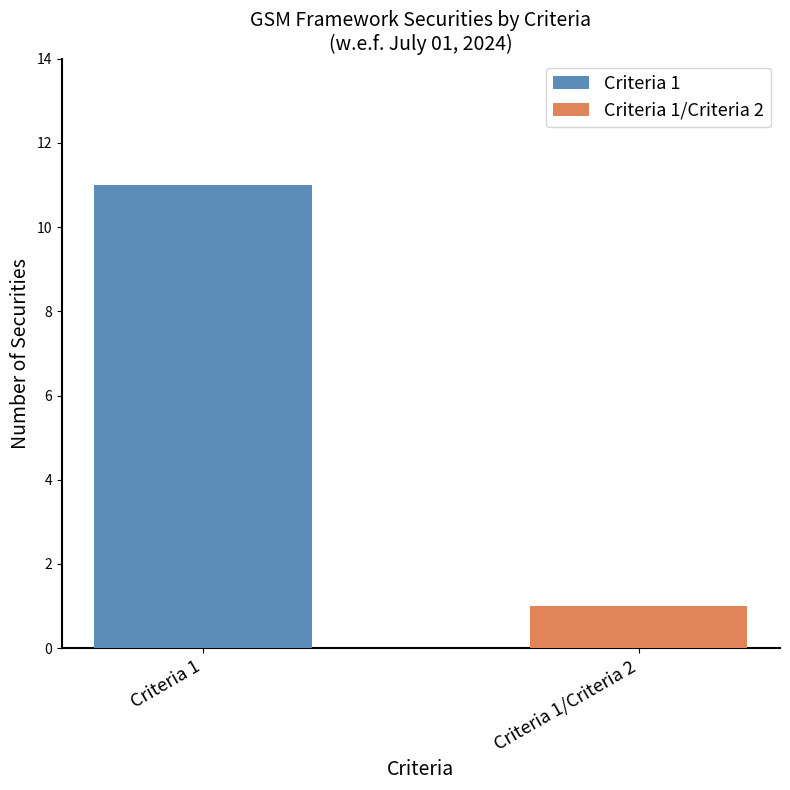

Is the value of Criteria 1/Criteria 2 at Criteria 1/Criteria 2 greater than the value of Criteria 1 at Criteria 1/Criteria 2?

Yes